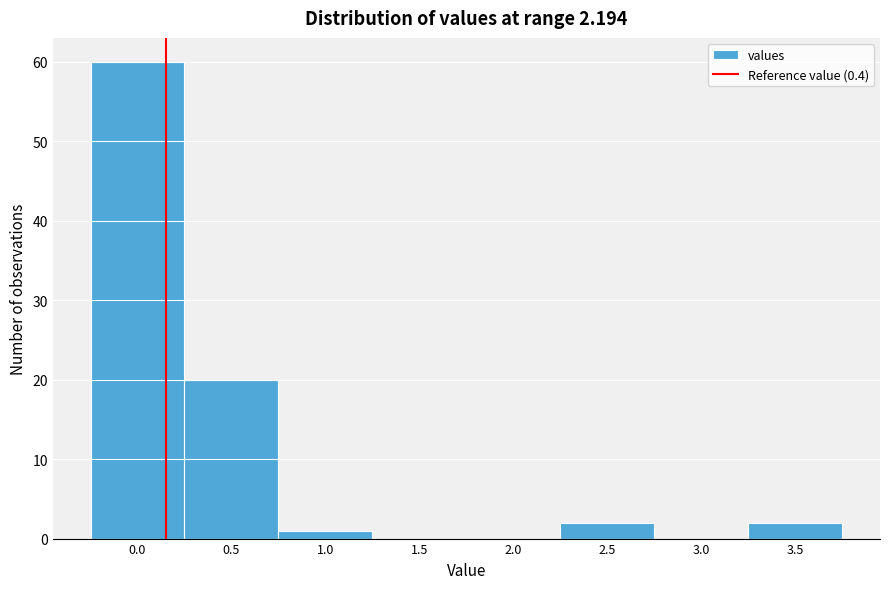

Reading left to right, what are all the values shown in this chart?

0.0=60	0.5=20	1.0=1	1.5=0	2.0=0	2.5=2	3.0=0	3.5=2